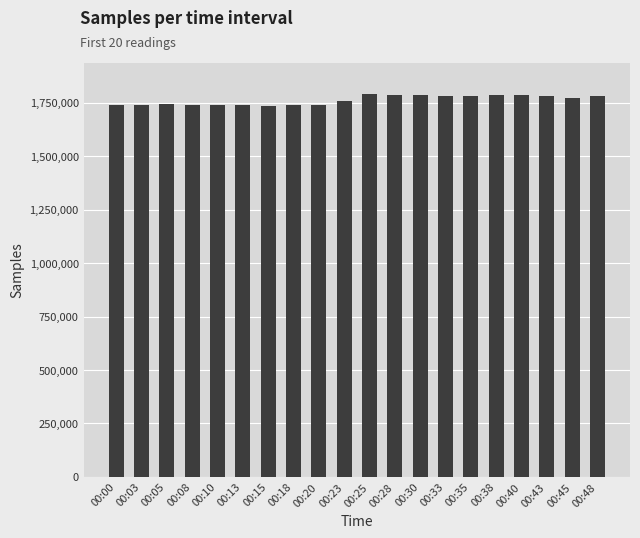

What is the change in value from 00:13 to 00:20?

-1213